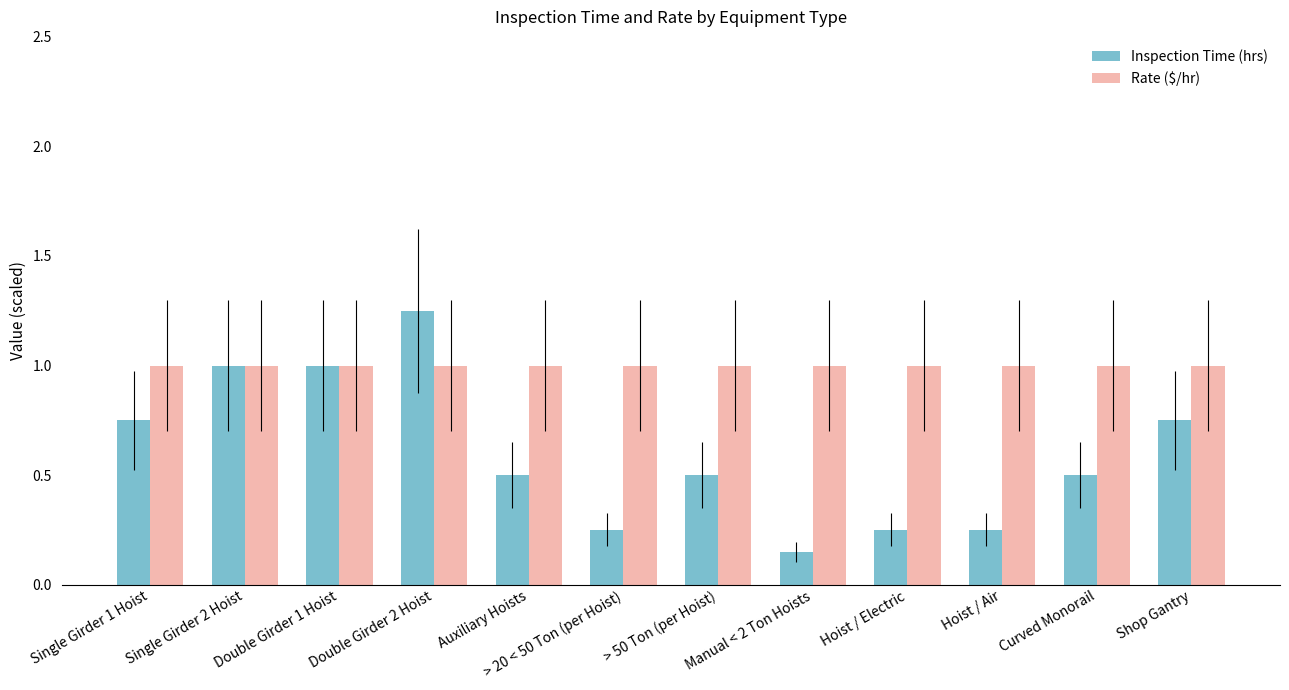

True or false: Rate ($/hr) has a value of 1.6 at Hoist / Air.

False